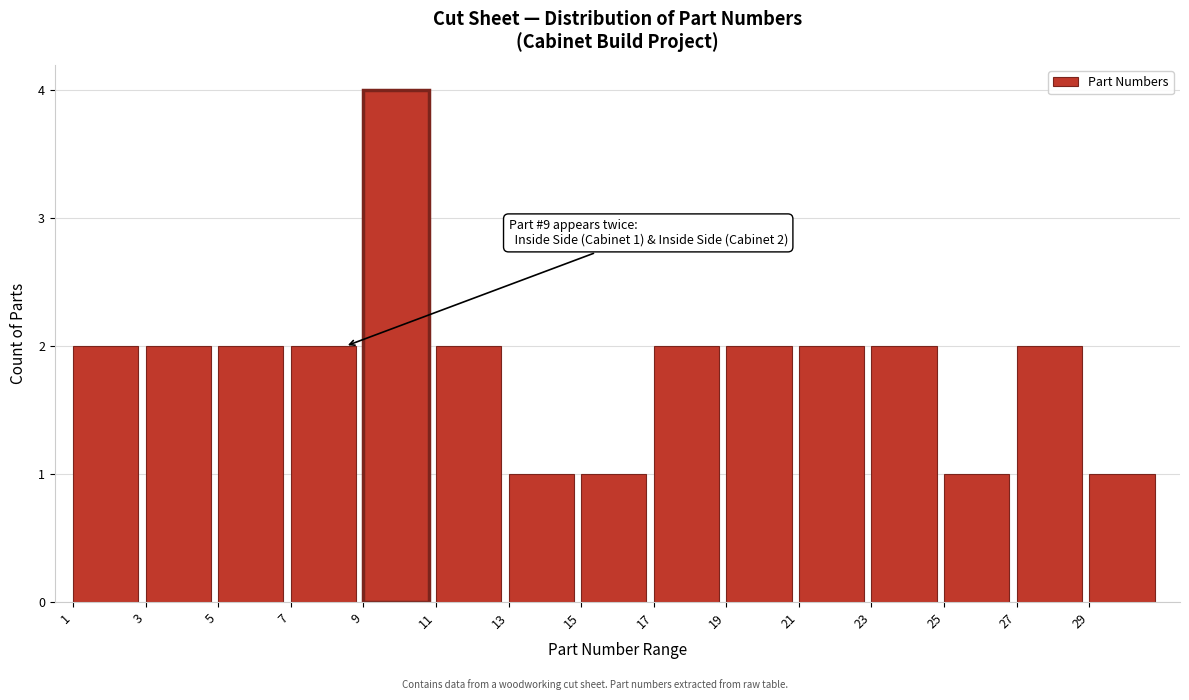

Over which range of the x-axis is the bar tallest?

9 to 11